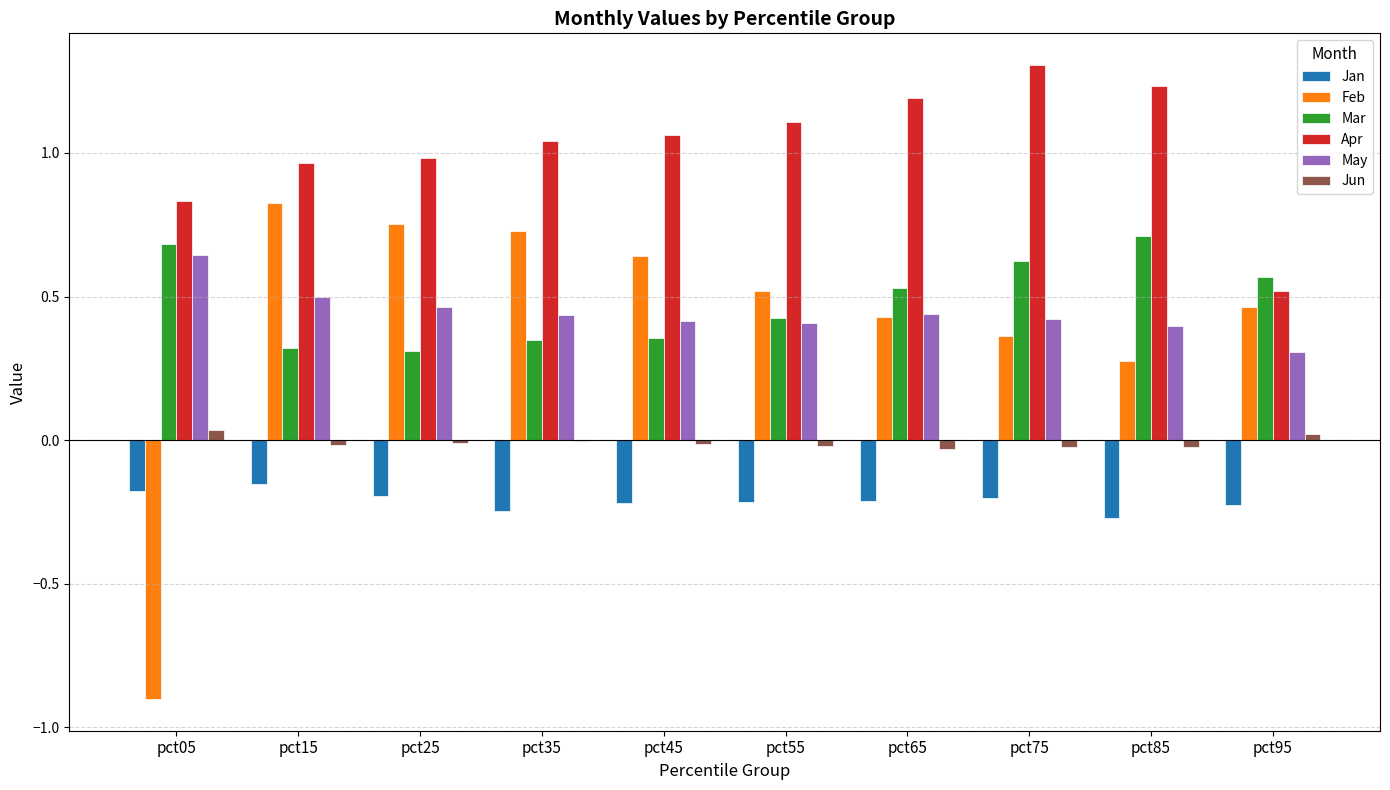

The Jun series shows -0.0 at pct85. True or false?

True